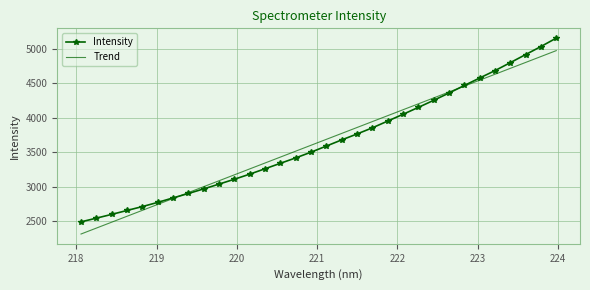

What is the difference between the maximum and second lowest values in the Intensity series?

2618.5